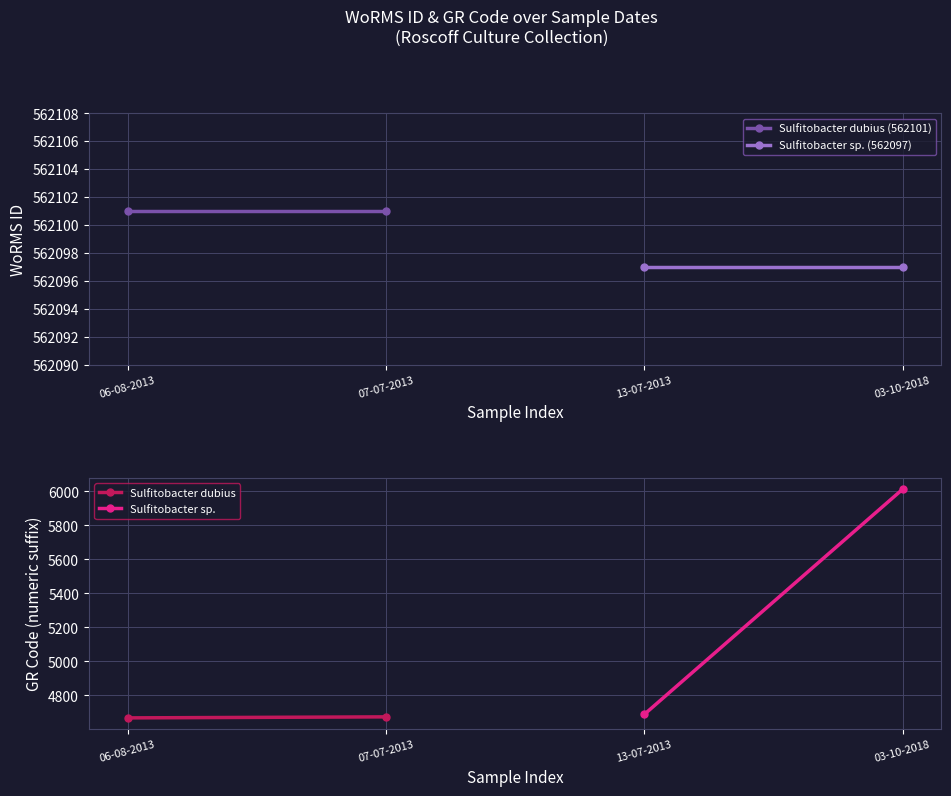

What are all the series names shown in the legend?

Sulfitobacter dubius (562101), Sulfitobacter sp. (562097), Sulfitobacter dubius, Sulfitobacter sp.